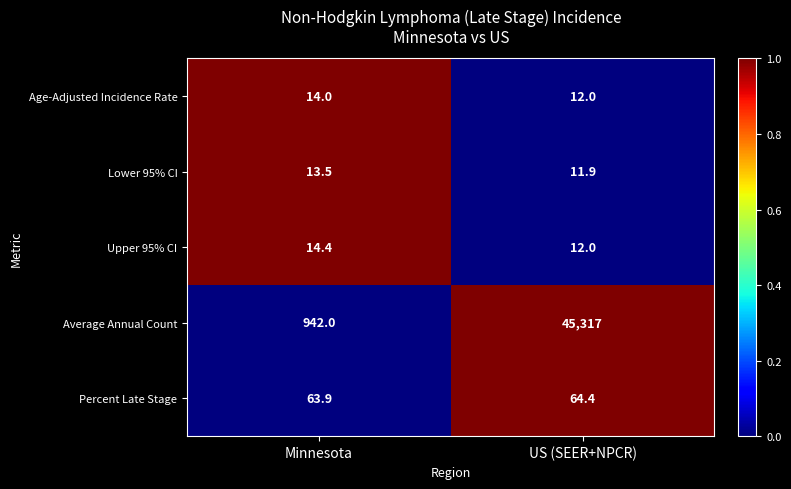

The value of Upper 95% CI at US (SEER+NPCR) is 12.0. True or false?

True